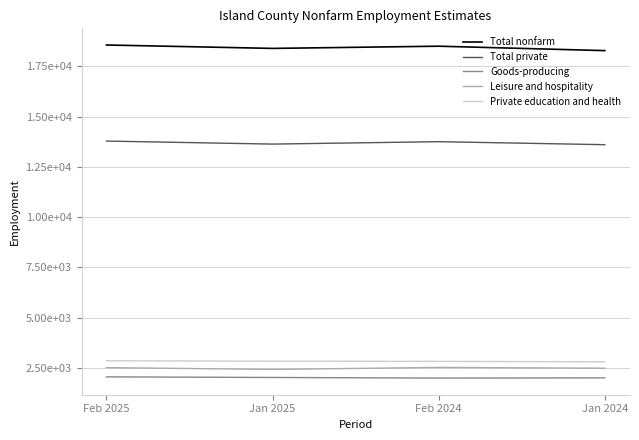

What are all the series names shown in the legend?

Total nonfarm, Total private, Goods-producing, Leisure and hospitality, Private education and health